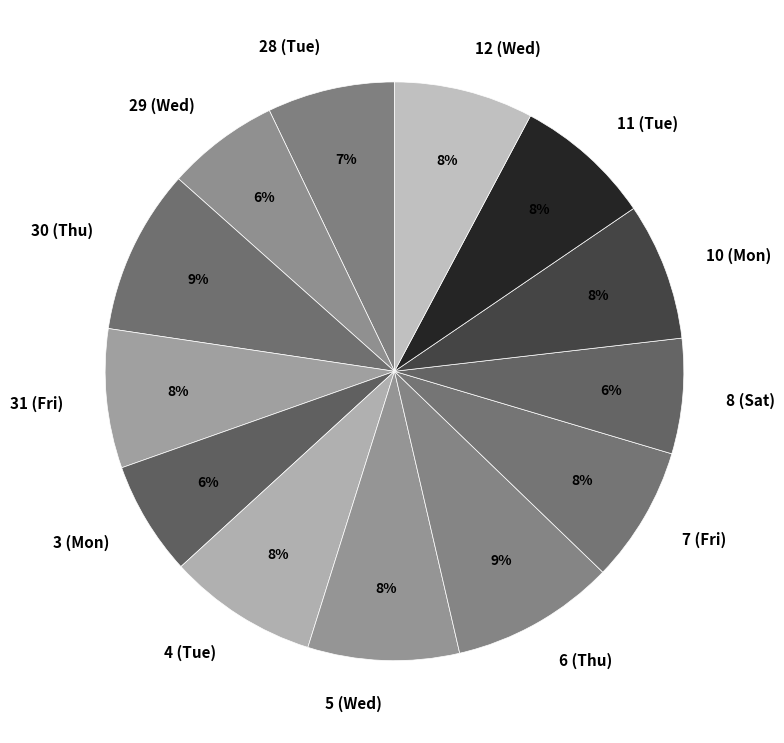

Combined, do 11 (Tue) and 8 (Sat) account for over 50%?

No